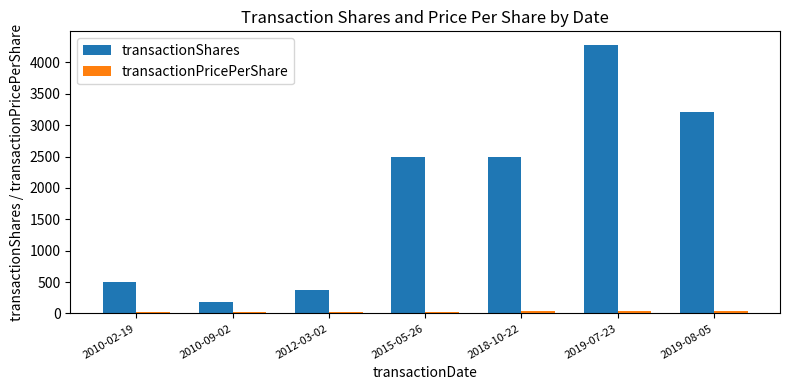

Which series has the largest total across all categories?

transactionShares